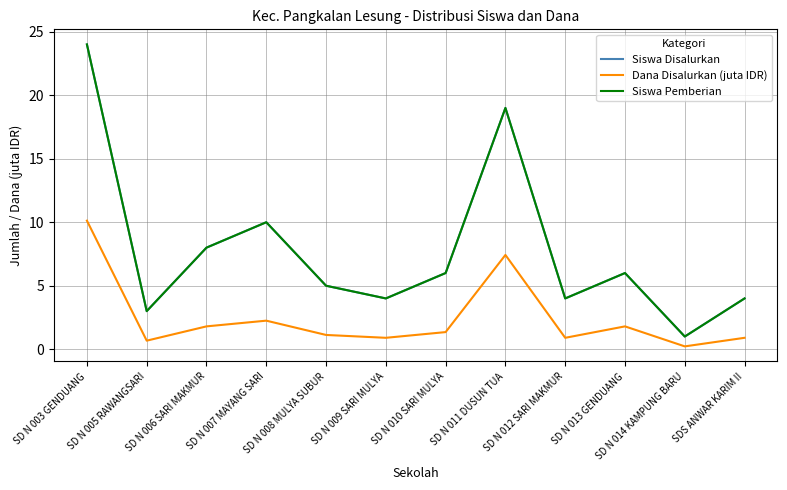

Rank the series by their maximum value, from lowest to highest.

Dana Disalurkan (juta IDR), Siswa Disalurkan, Siswa Pemberian